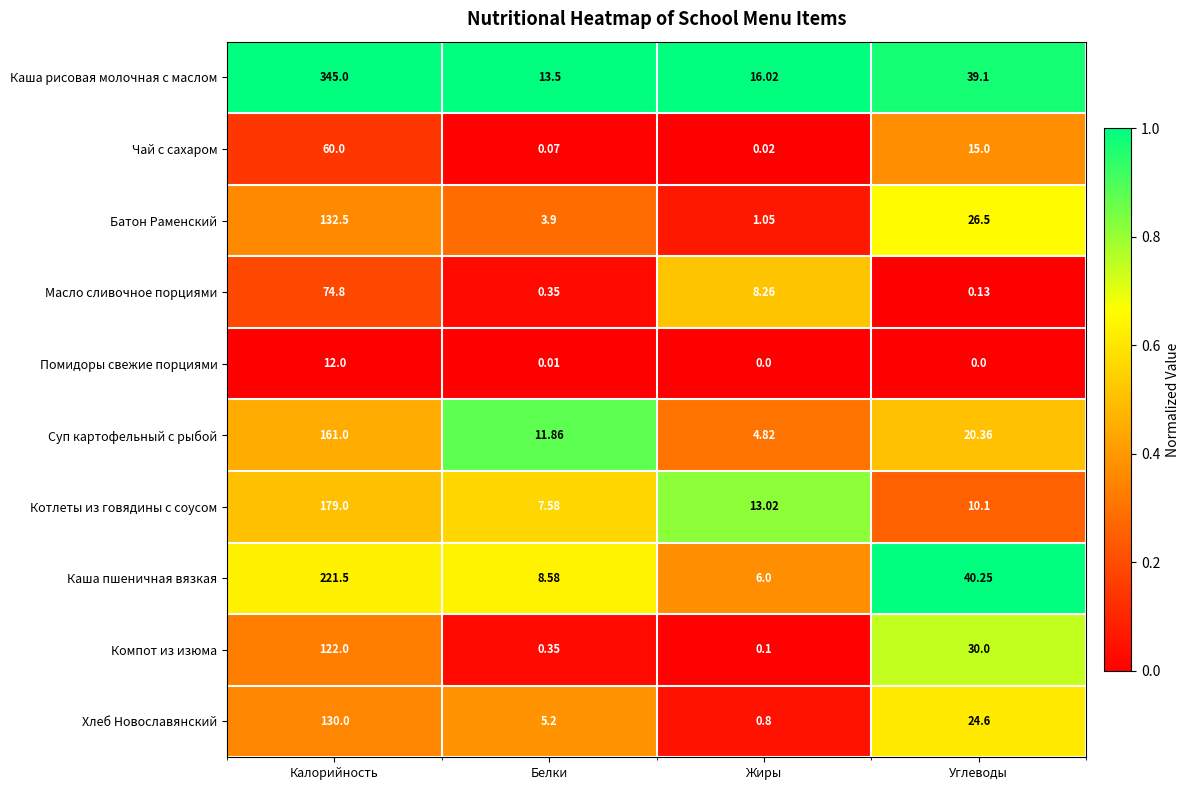

Is the value of Помидоры свежие порциями at Калорийность greater than the value of Масло сливочное порциями at Углеводы?

Yes